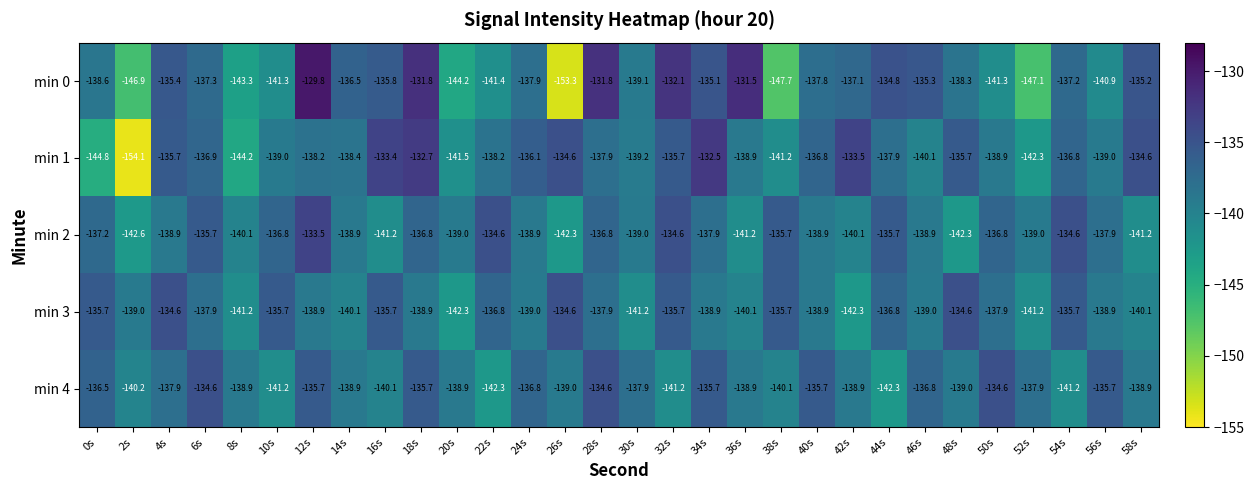

At which label is min 1 closest to -143?

52s